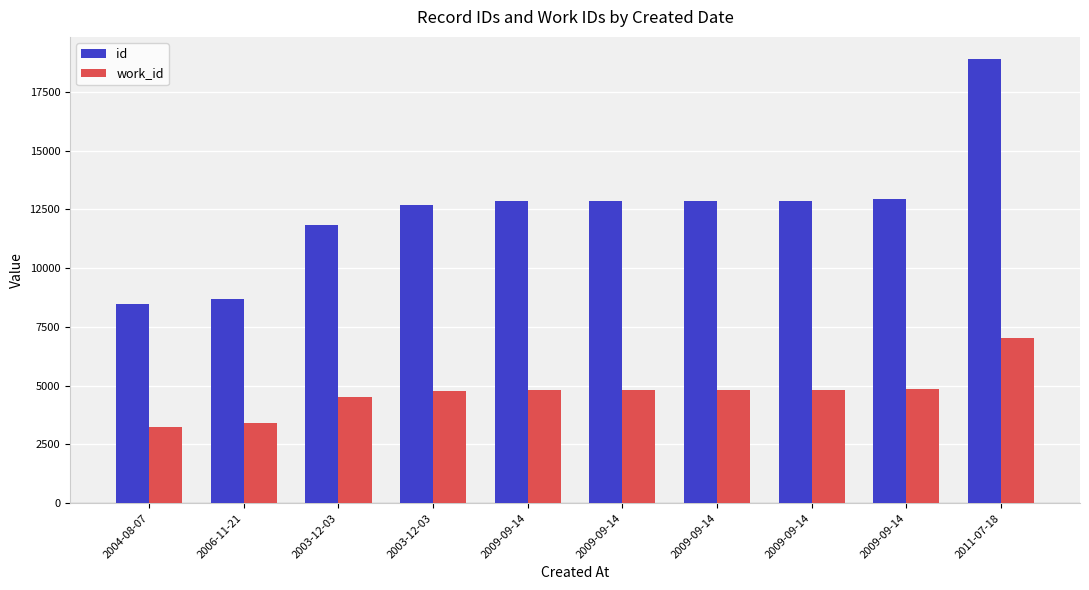

Which series has the largest range (max minus min)?

id